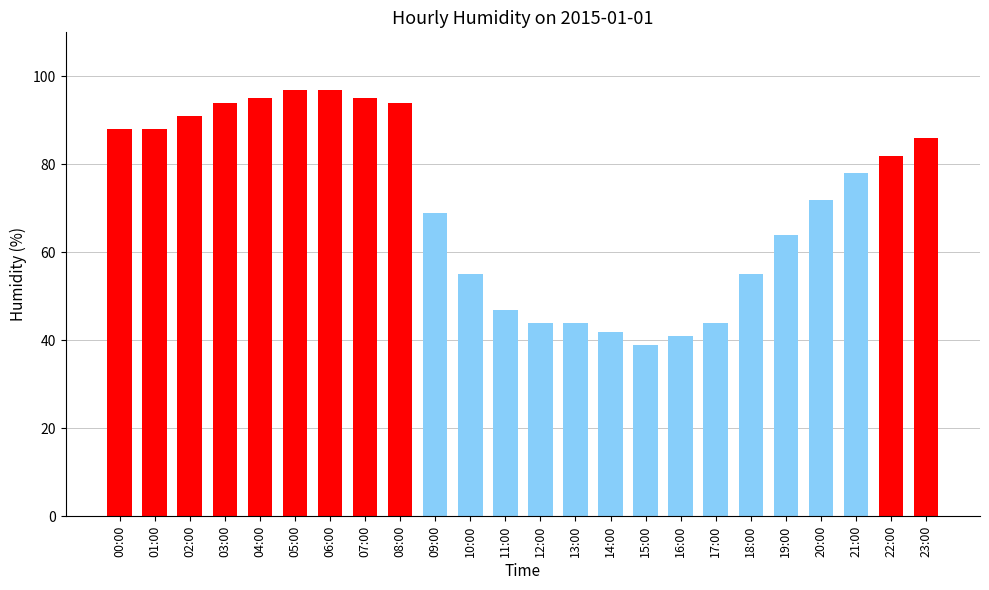

The chart shows a value of 28 at 19:00. True or false?

False